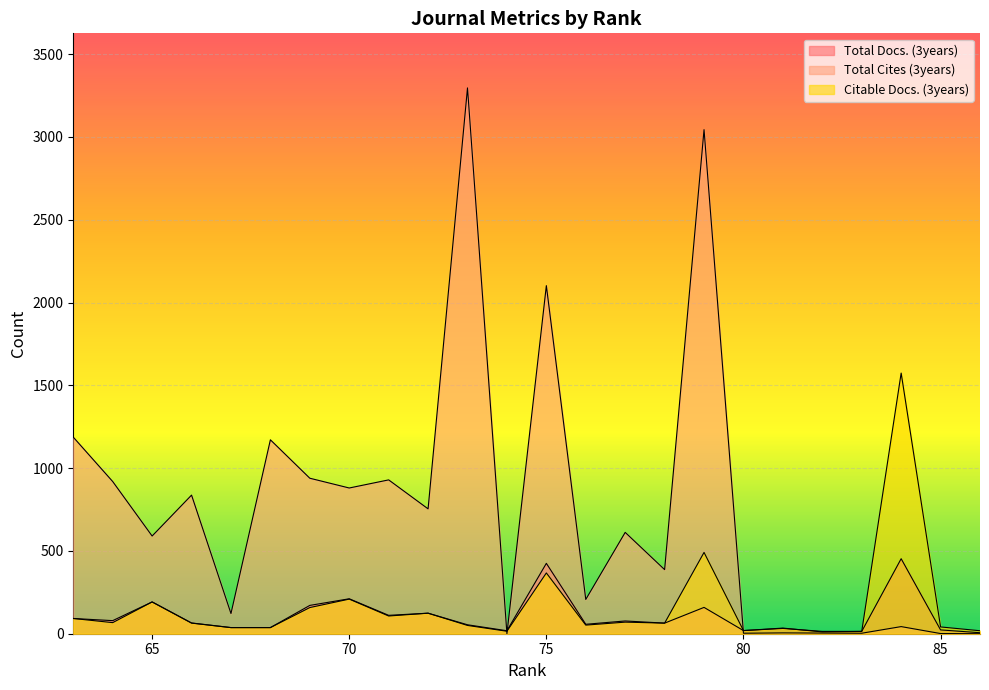

Which has a higher value, 82 or 74?

74